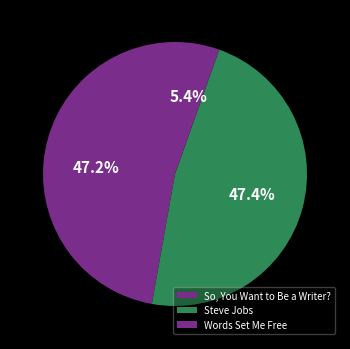

What is the change in value from So, You Want to Be a Writer? to Steve Jobs?

+1519519